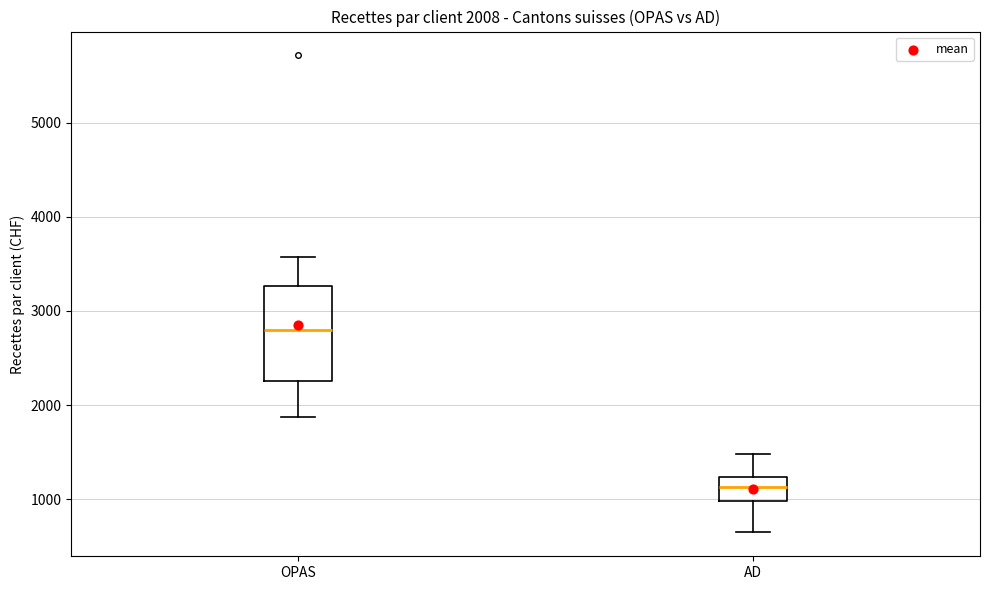

Which box has the highest median line?

OPAS